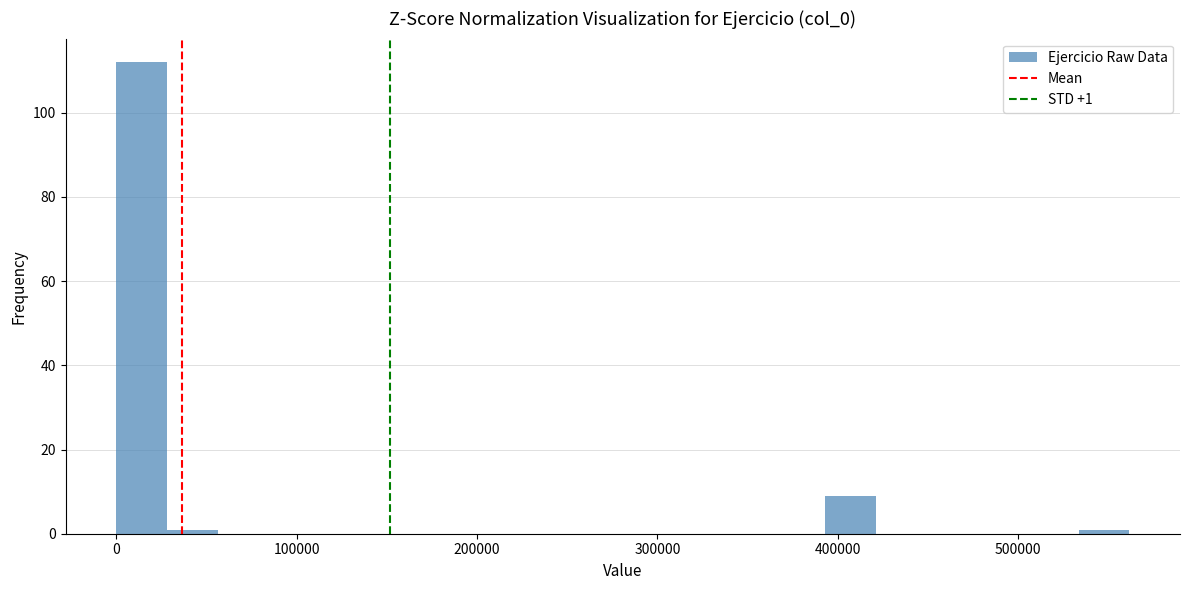

Read against the x-axis, roughly where is the centre of the tallest bar?

10000